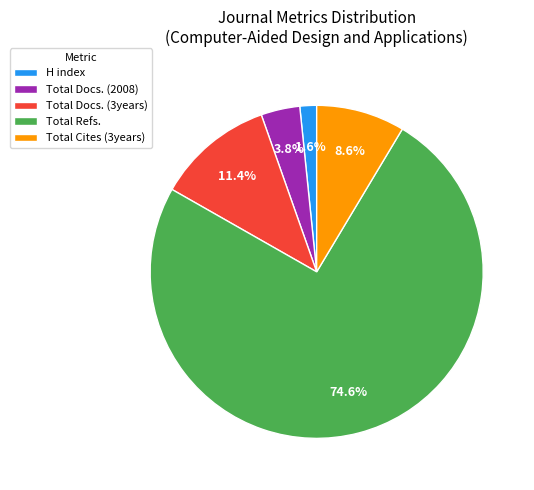

What is the smallest slice in the pie chart?

H index